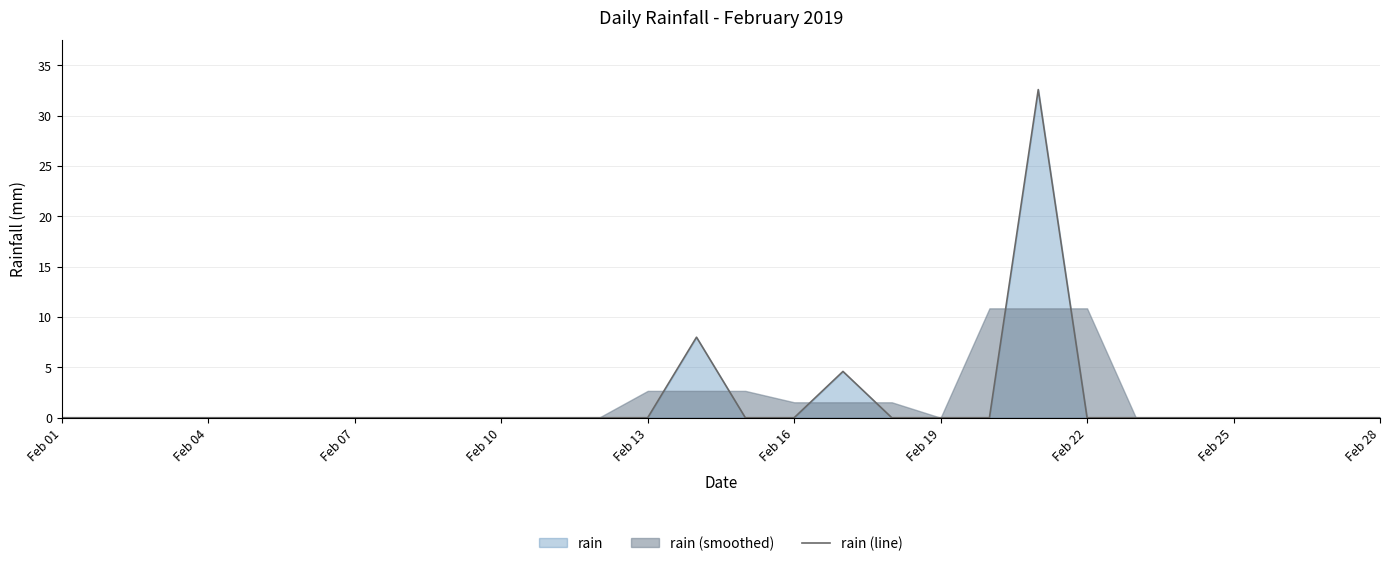

True or false: rain (line) has a value of 0.0 at Feb 04.

True